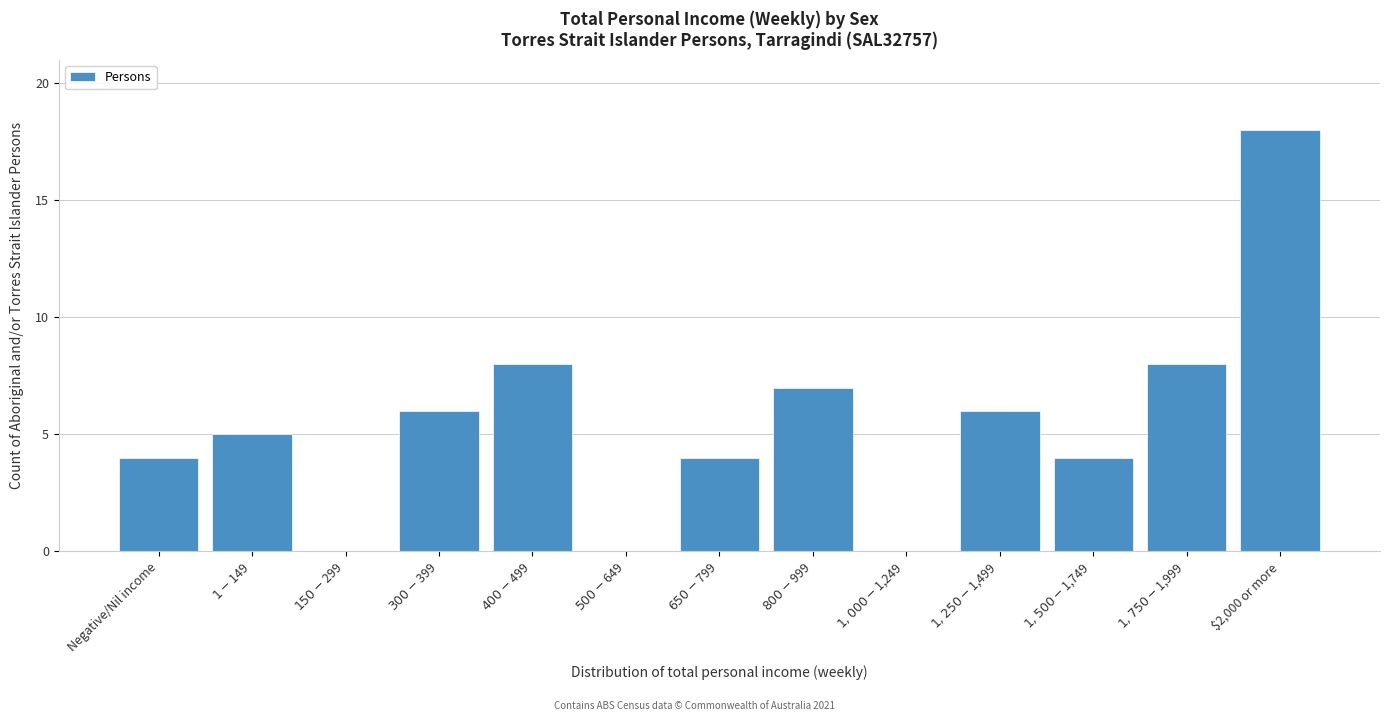

What is the maximum value shown in the chart?

18